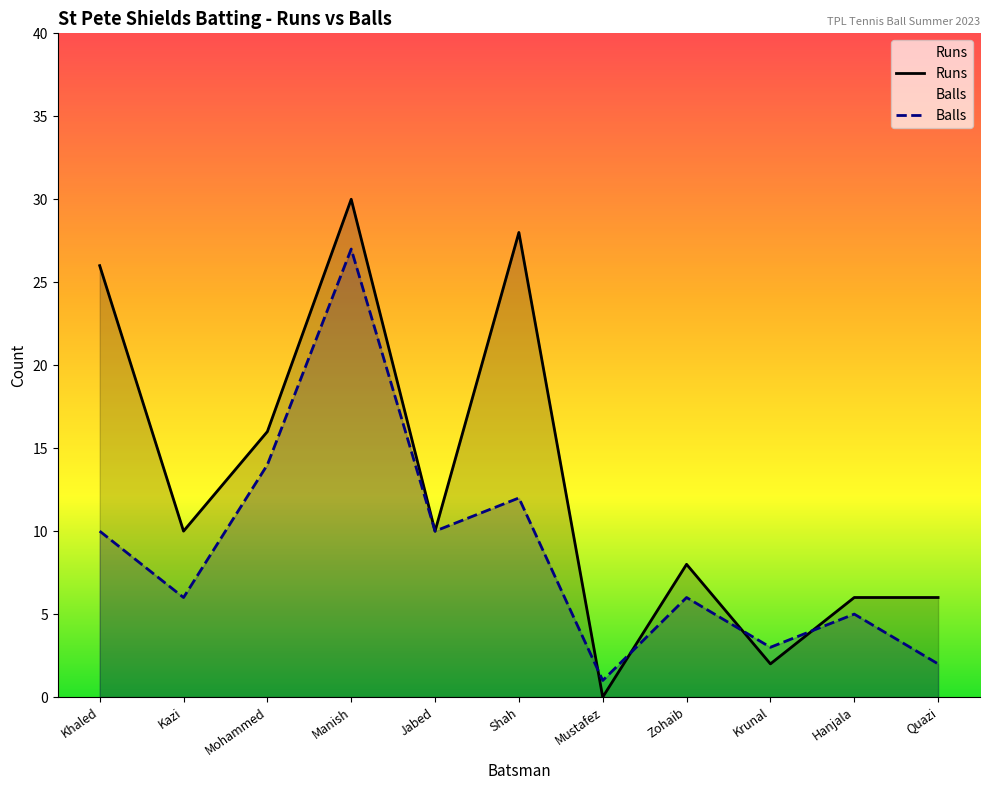

The Balls series shows 8 at Hanjala. True or false?

False